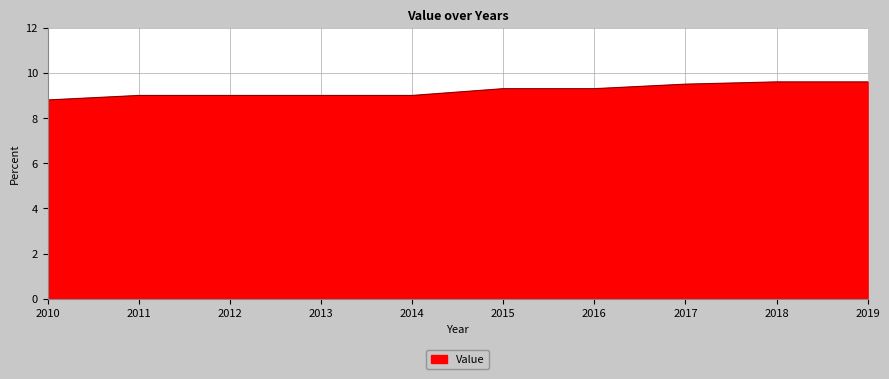

What is the change in value from 2011 to 2015?

+0.3